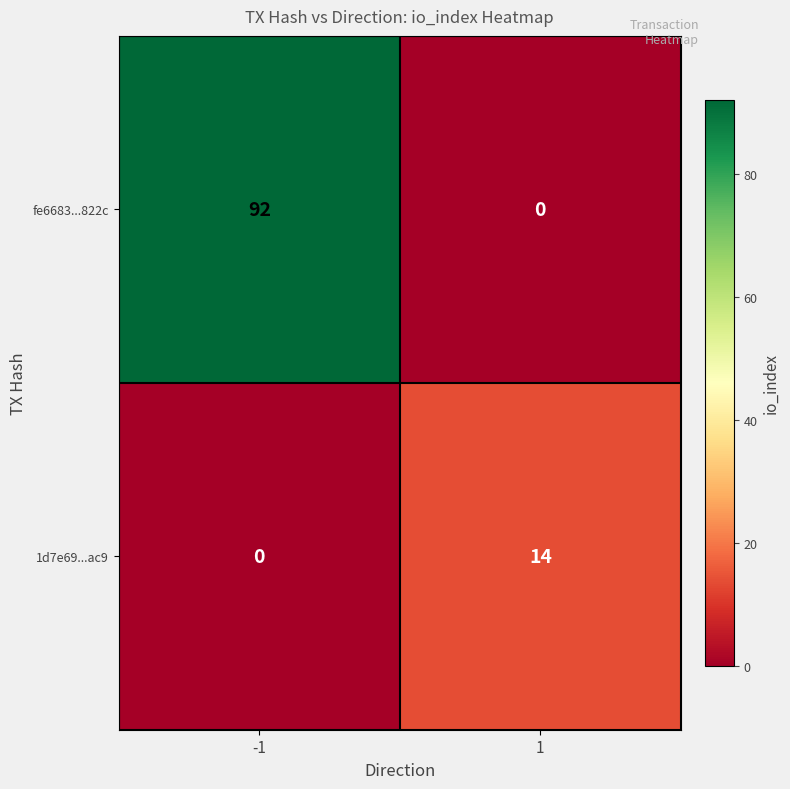

What is the total value across all series at -1?

92